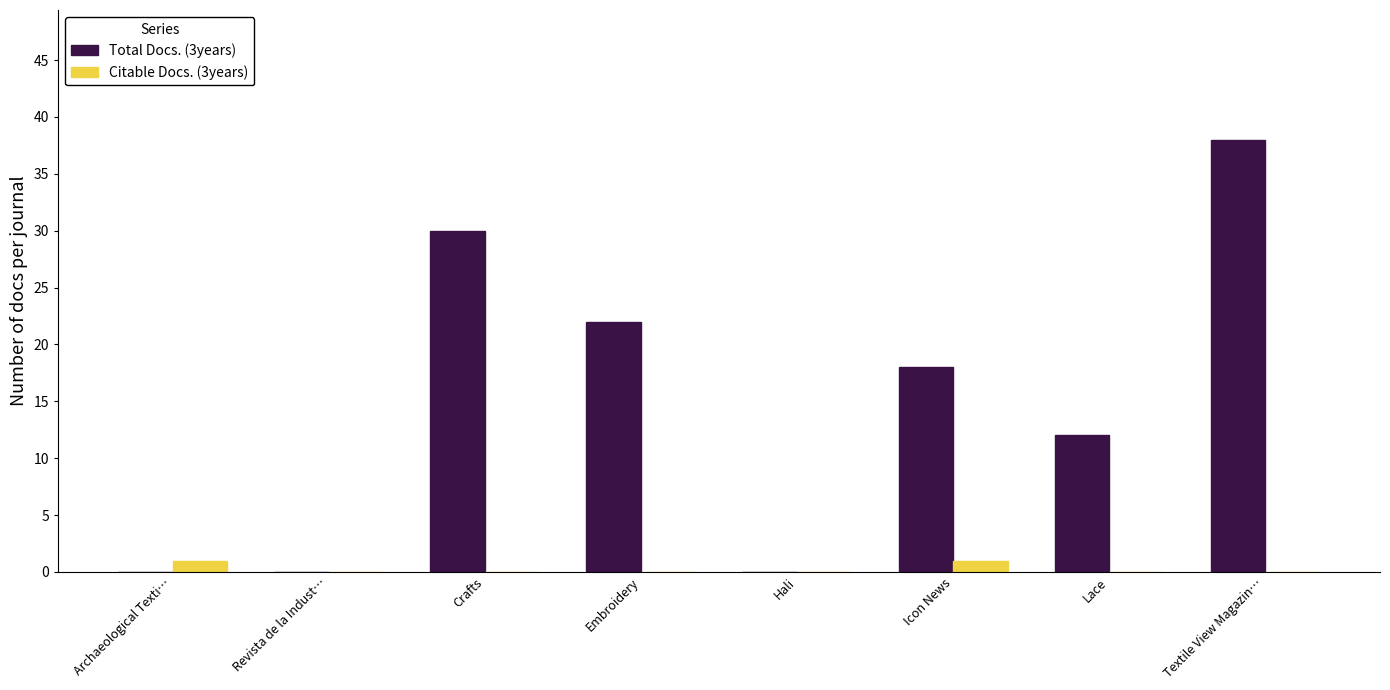

The value of Total Docs. (3years) at Icon News is 26. True or false?

False